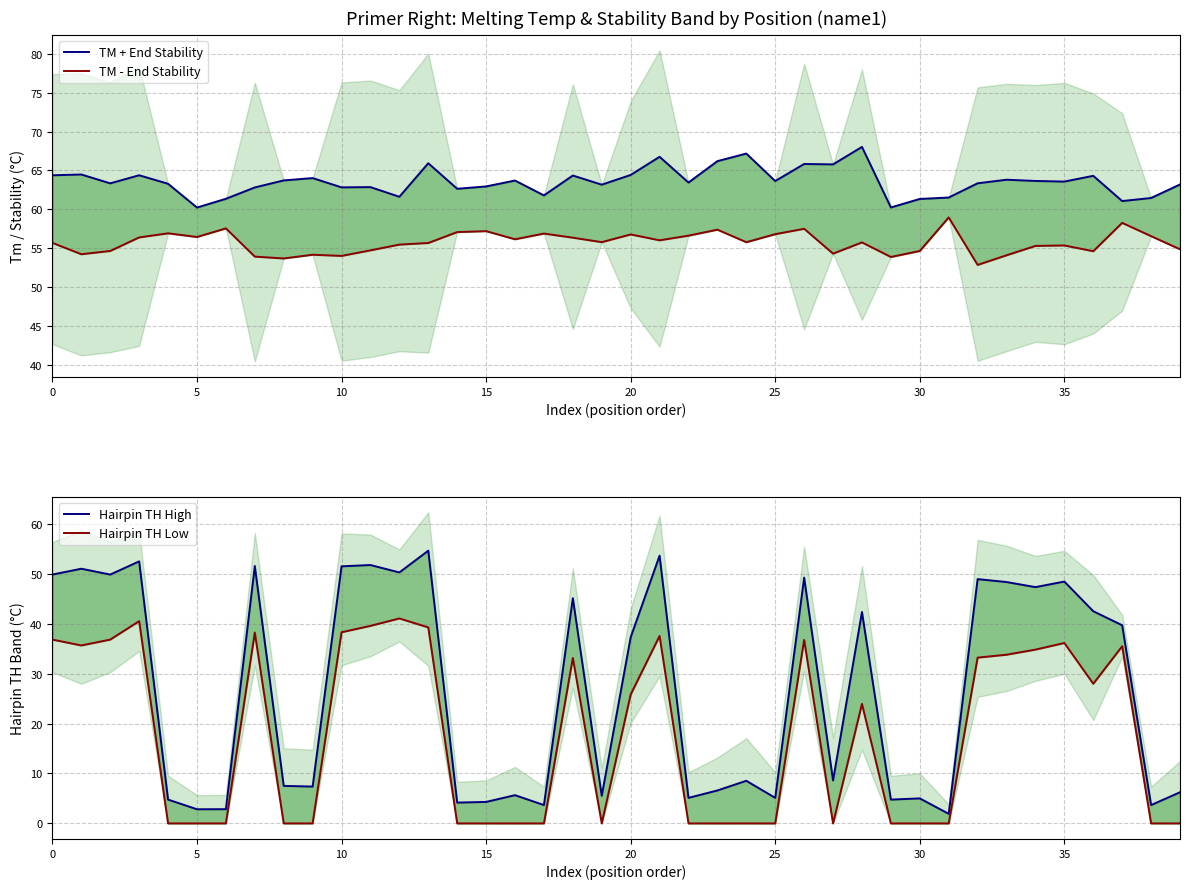

Is it true that Hairpin TH Low equals 54.5 at 18?

False